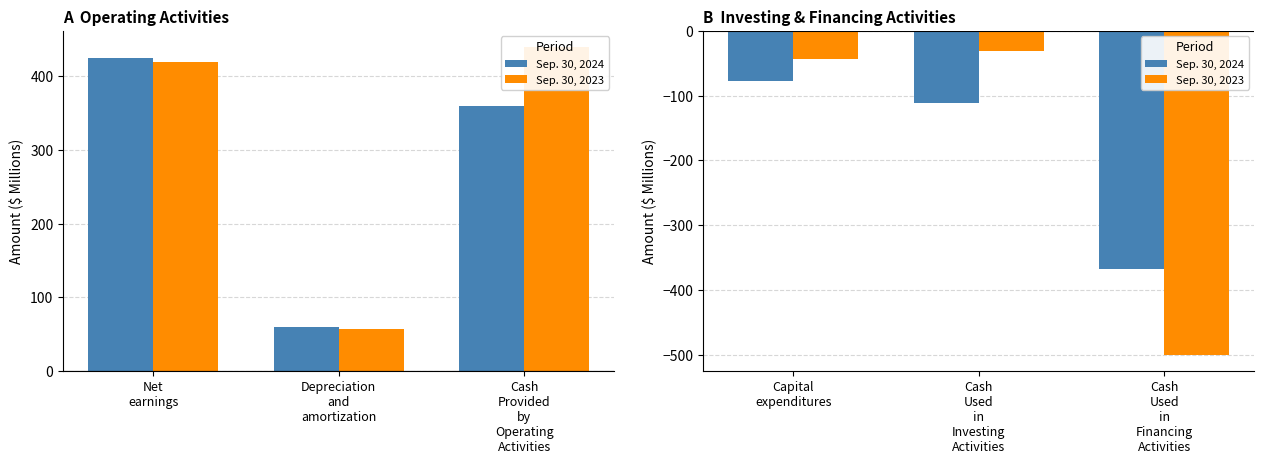

At which category is the sum across all series the highest?

Capital expenditures